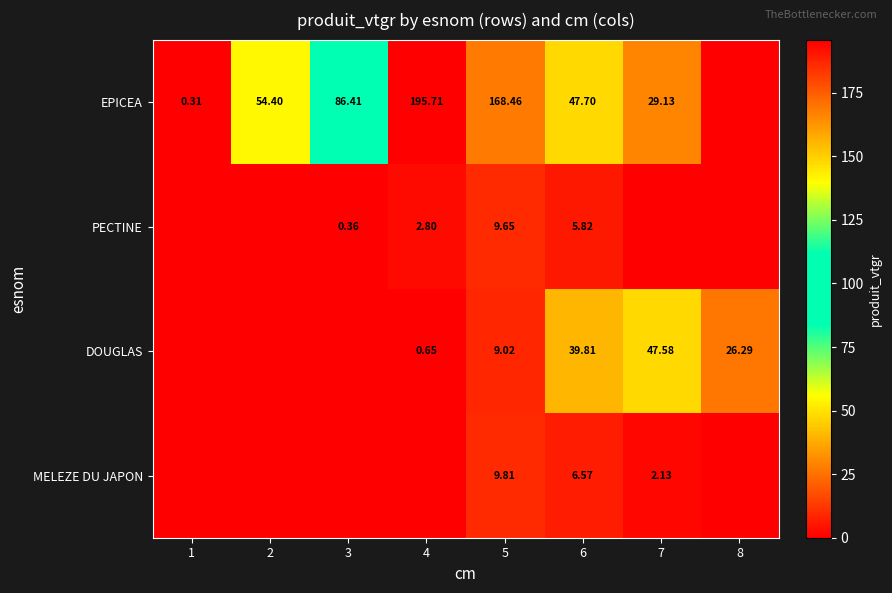

Is the value of EPICEA at 5 greater than the value of DOUGLAS at 5?

Yes